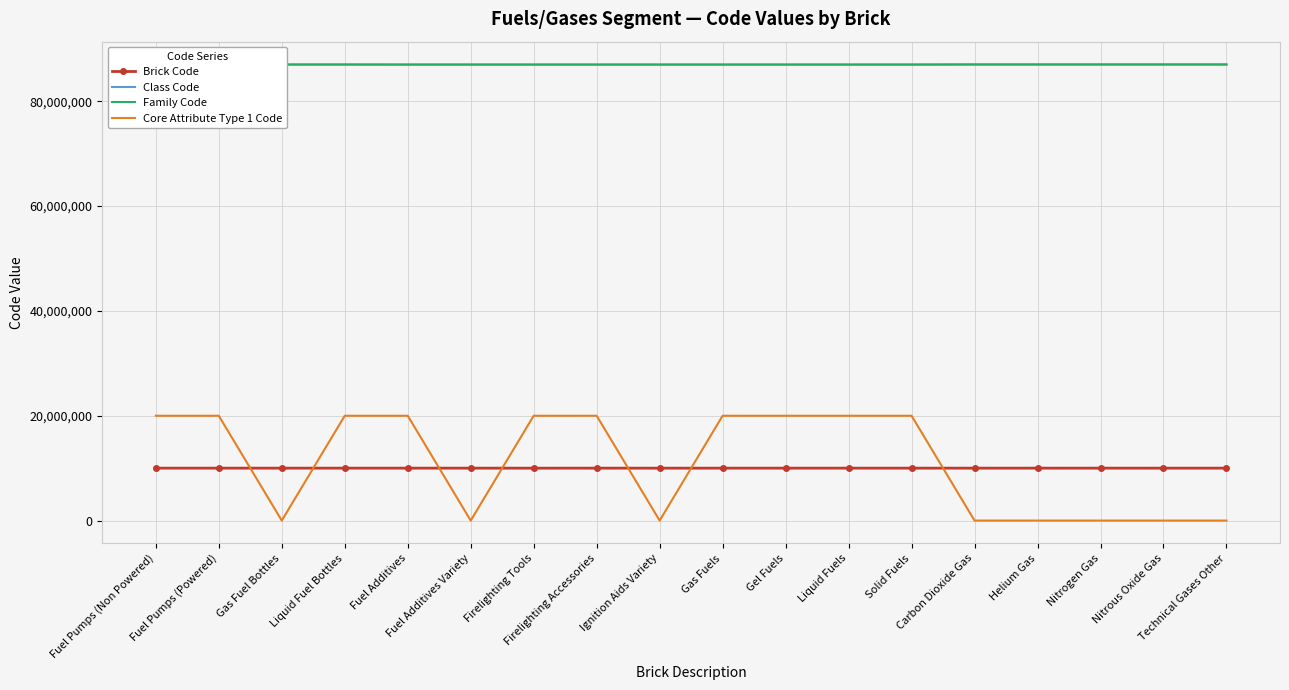

What is the minimum value for Family Code?

87010000